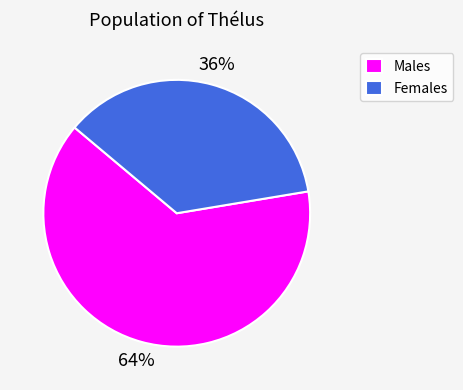

Which category has the biggest portion of the pie?

Males